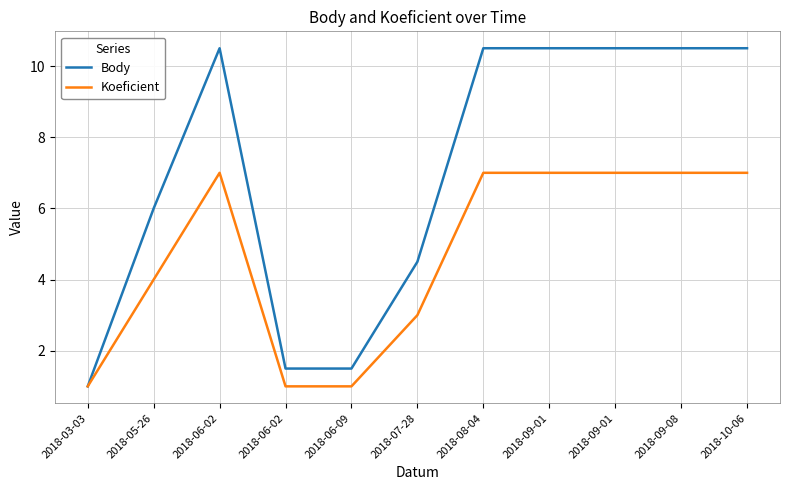

List the labels in order of Body value, smallest first.

2018-03-03, 2018-06-02, 2018-06-09, 2018-07-28, 2018-05-26, 2018-06-02, 2018-08-04, 2018-09-01, 2018-09-01, 2018-09-08, 2018-10-06